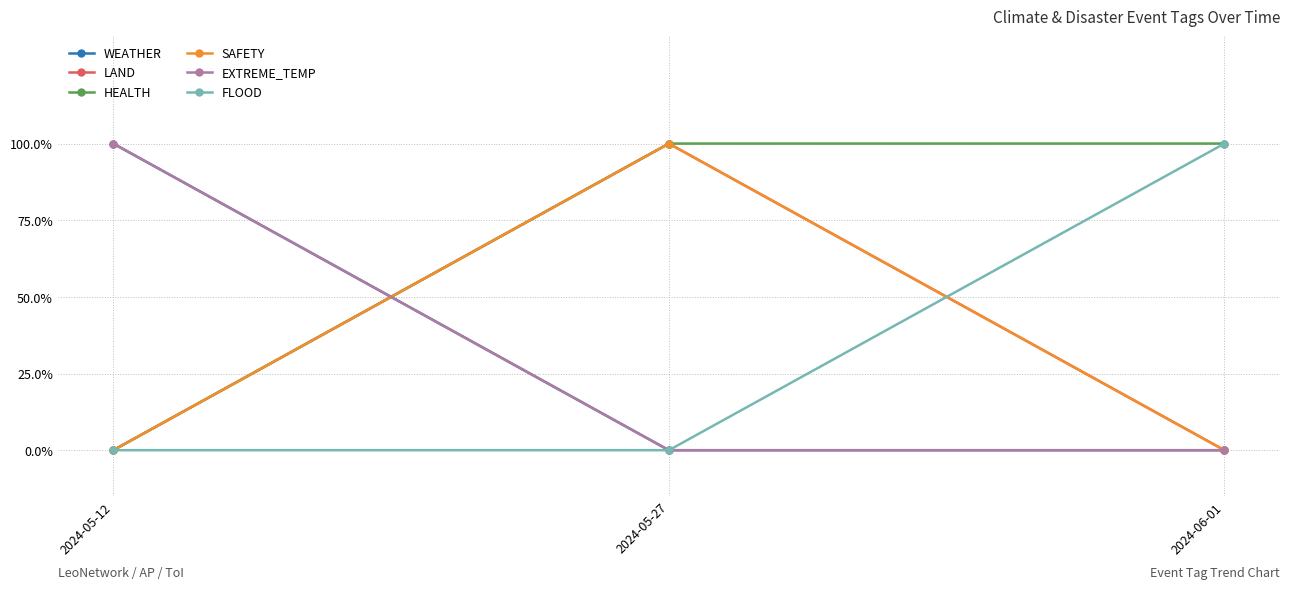

At how many categories does at least one series exceed 0?

3